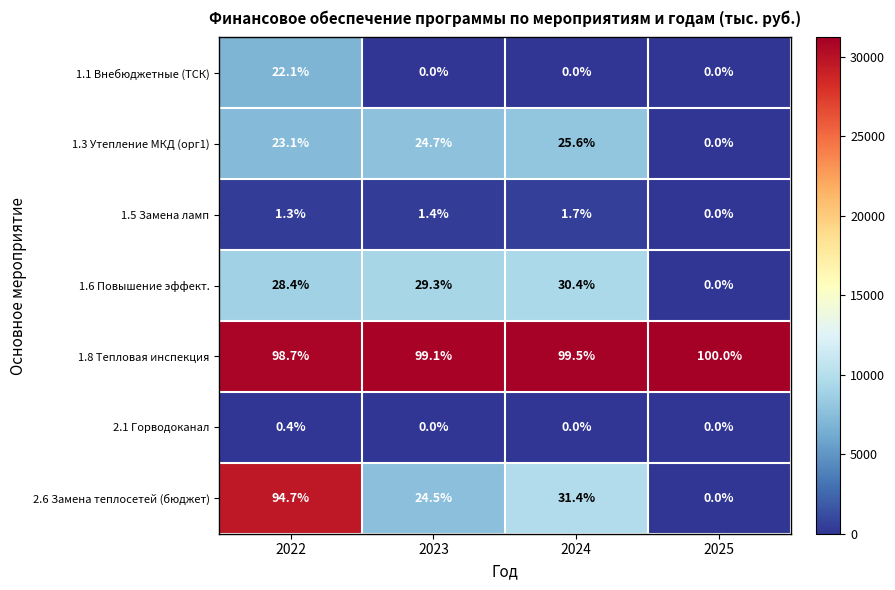

What is the total value across all series at 2023?

179.0